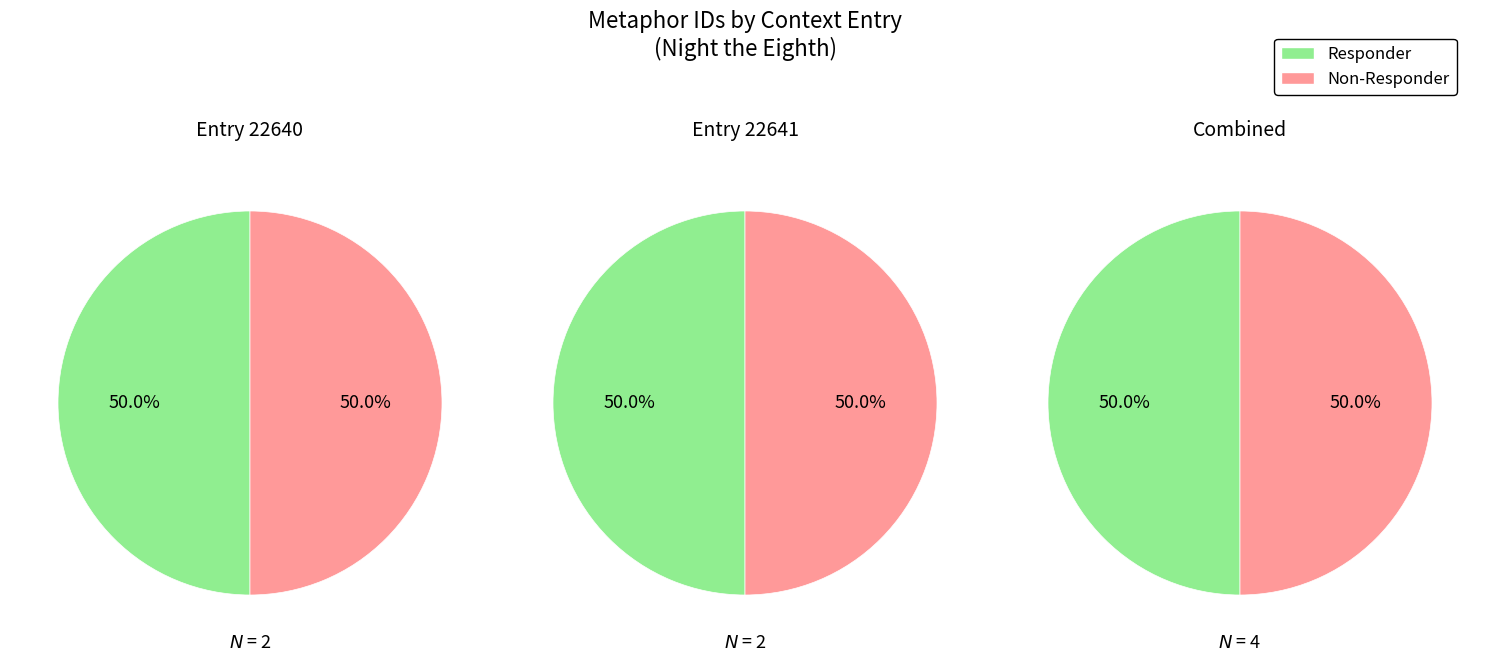

Rank the series by their maximum value, from lowest to highest.

Responder, Non-Responder